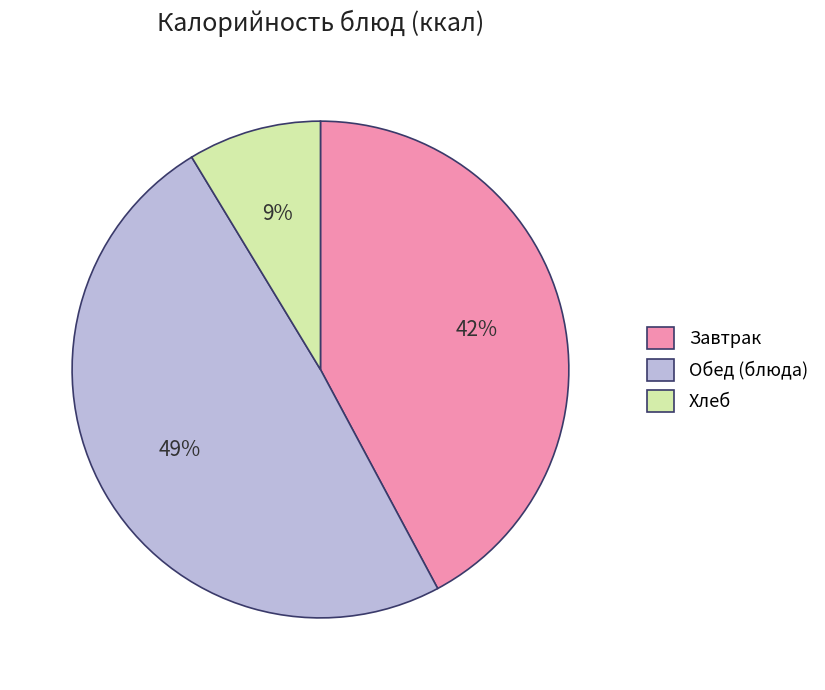

To the nearest percent, what is the difference between the largest and smallest slice percentages?

40%